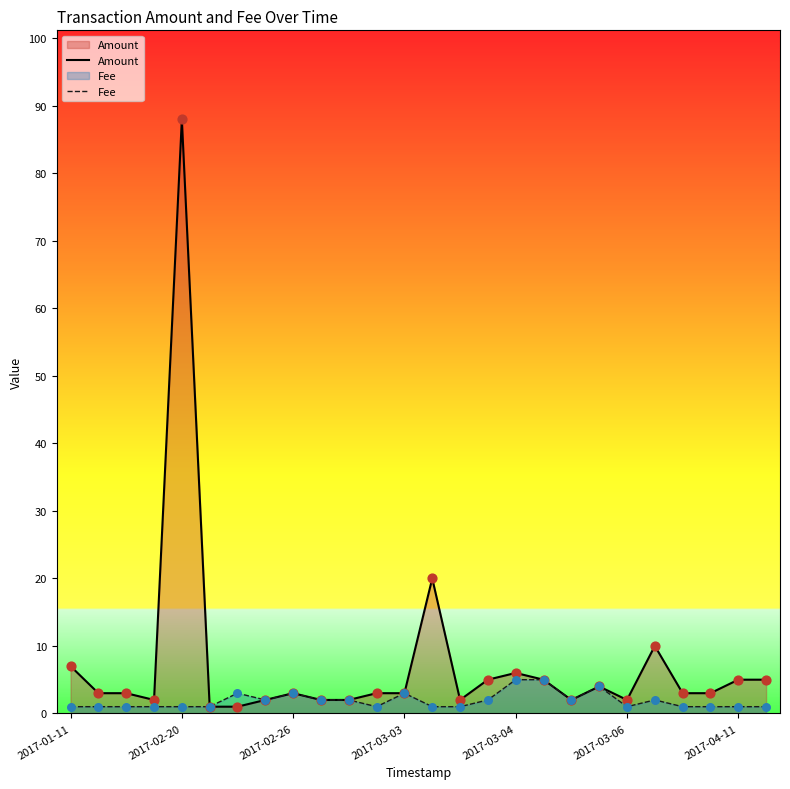

At how many categories does at least one series exceed 24?

1